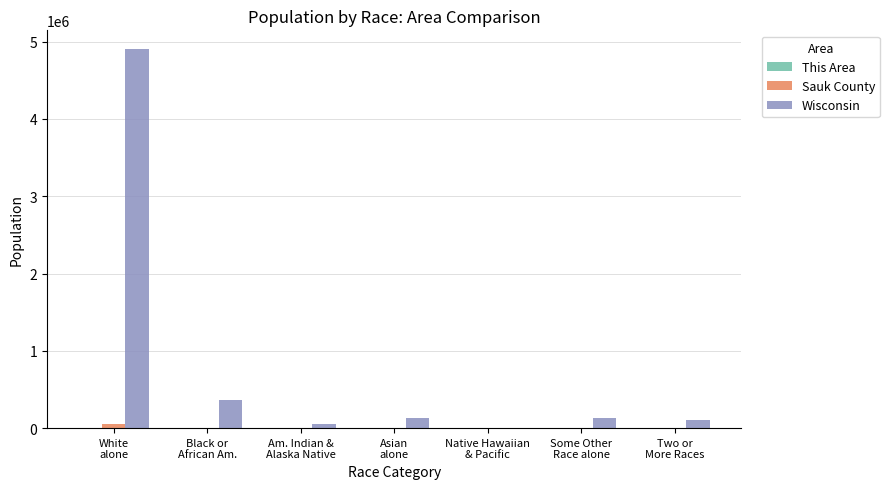

What is the maximum value shown in the chart?

4902067